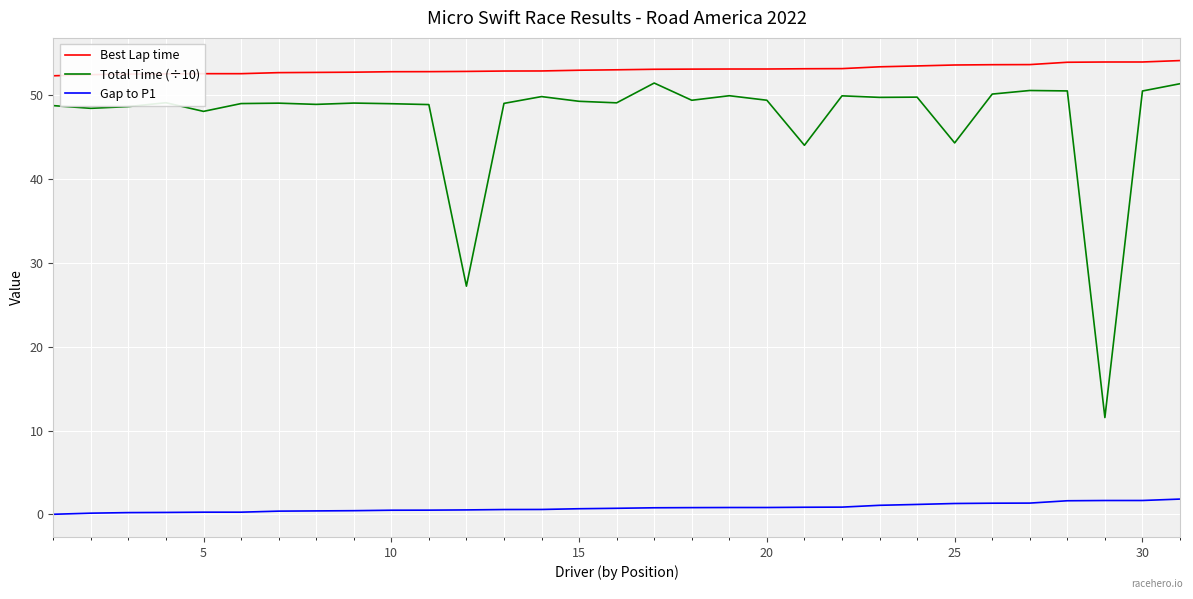

How many lines are shown in the chart?

3